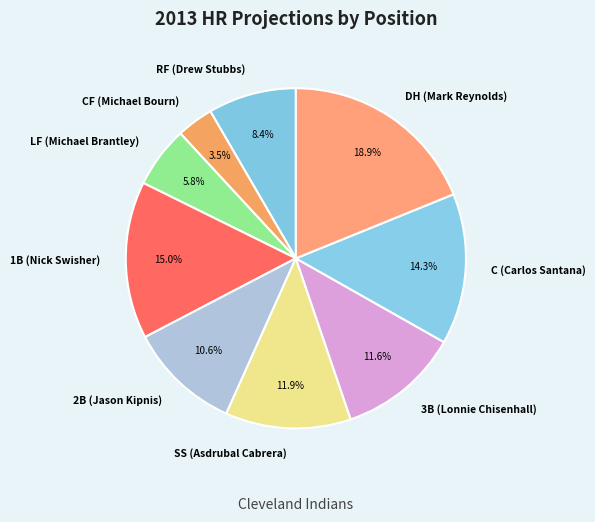

The DH (Mark Reynolds) slice represents 8% of the pie. True or false?

False